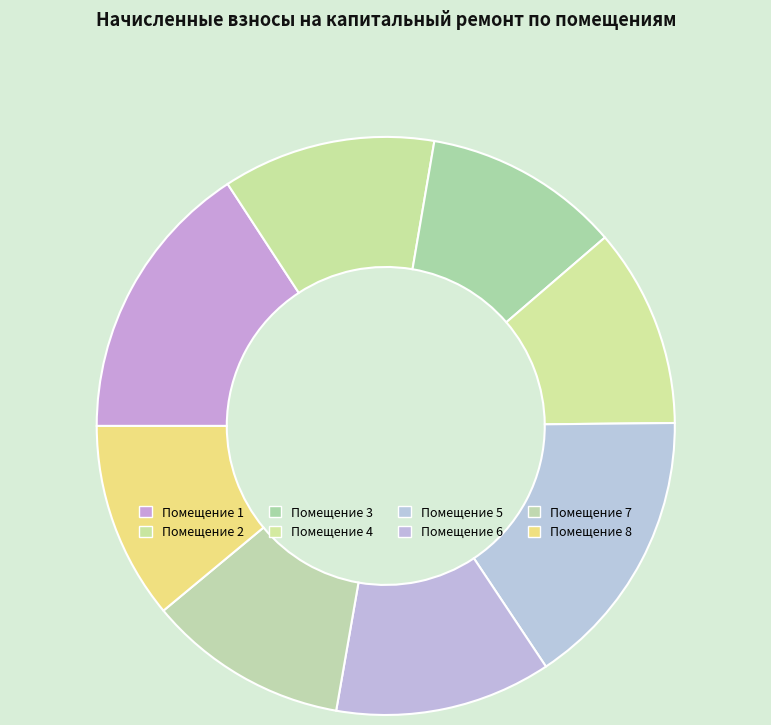

How many segments does this pie chart have?

8